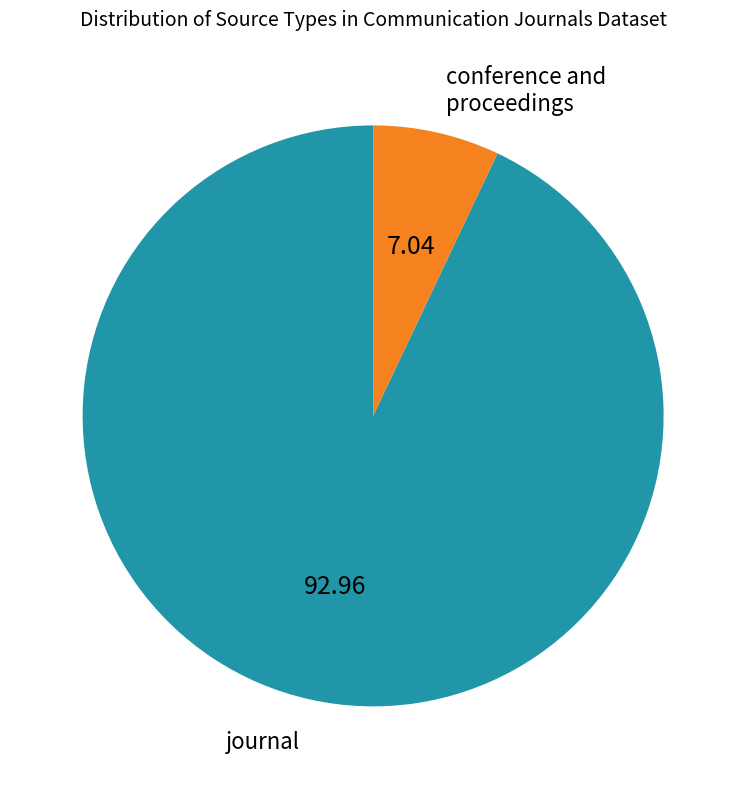

Combined, do journal and conference and proceedings account for over 50%?

Yes